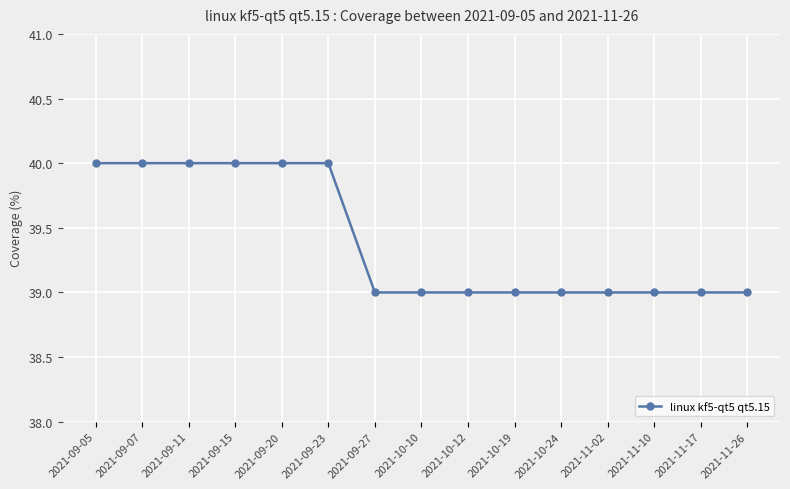

What is the greatest value displayed?

40